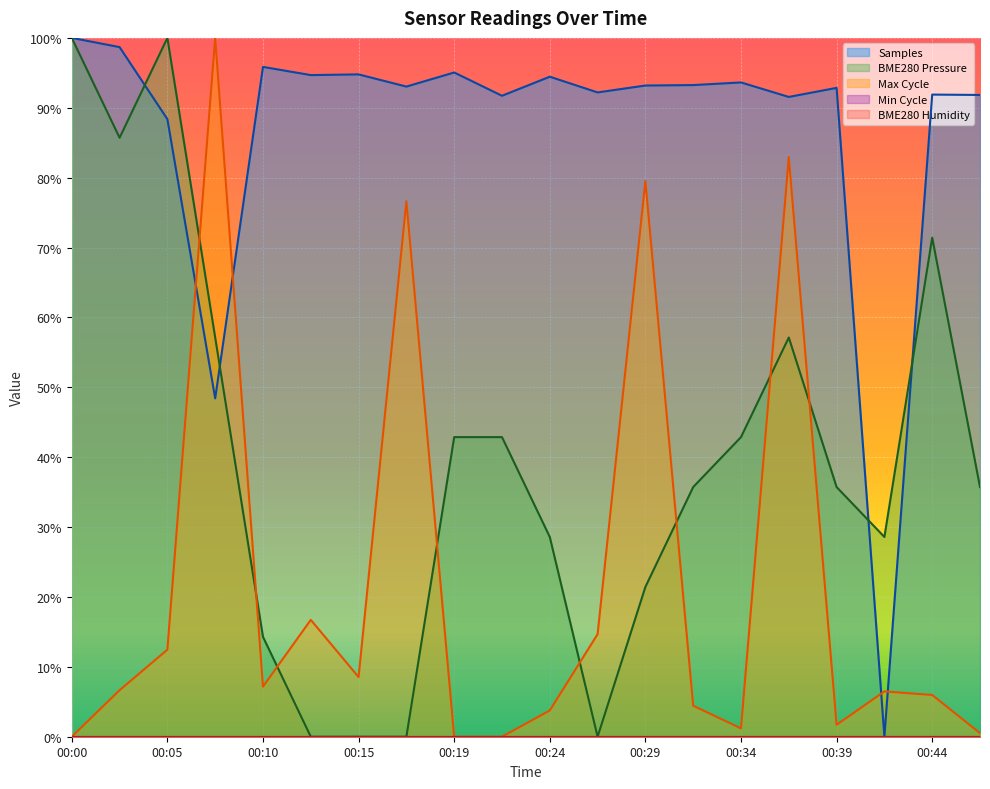

True or false: Max_cycle has more than 0 points higher than both neighbors.

True